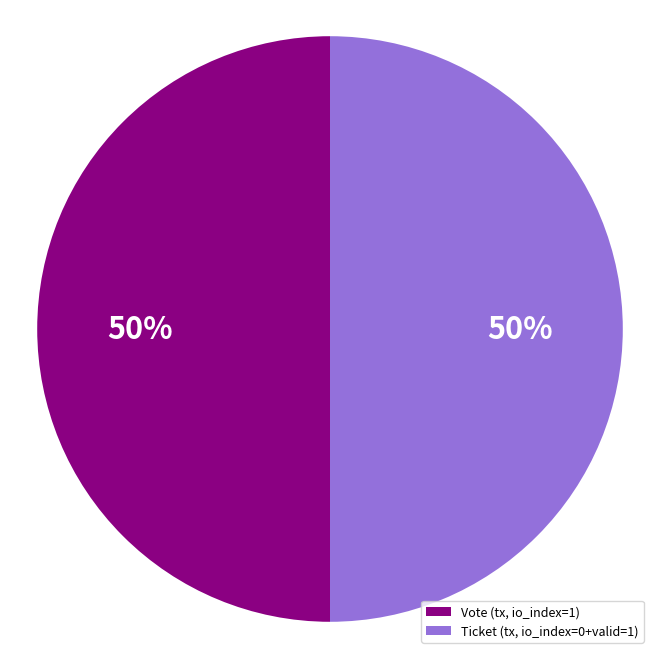

To the nearest percent, what is the average slice percentage?

50%